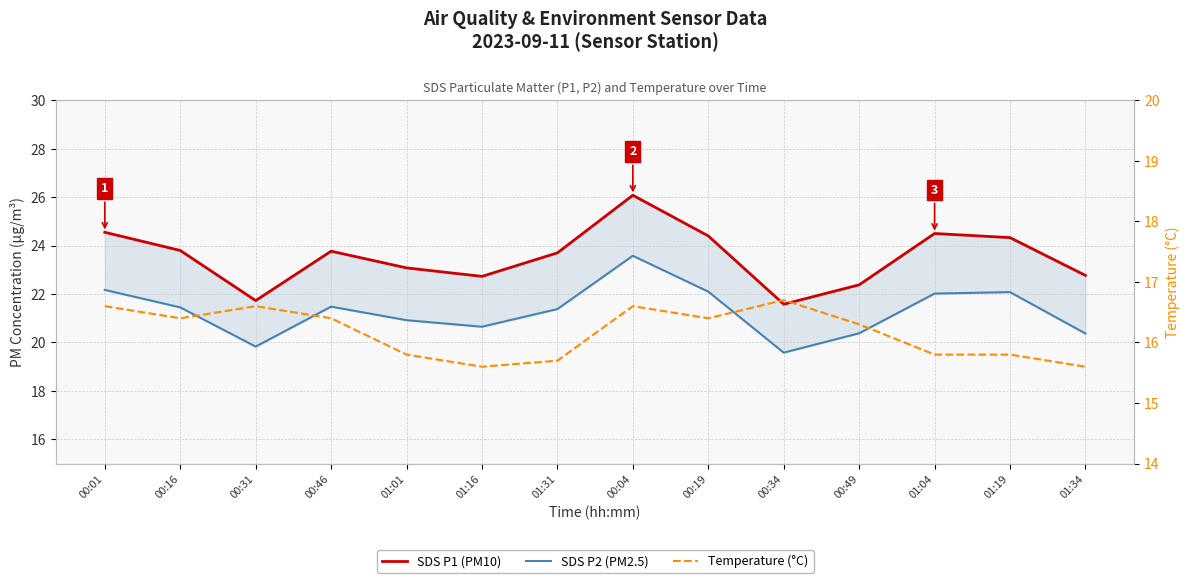

The SDS P1 (PM10) series shows 23.8 at 00:46. True or false?

True